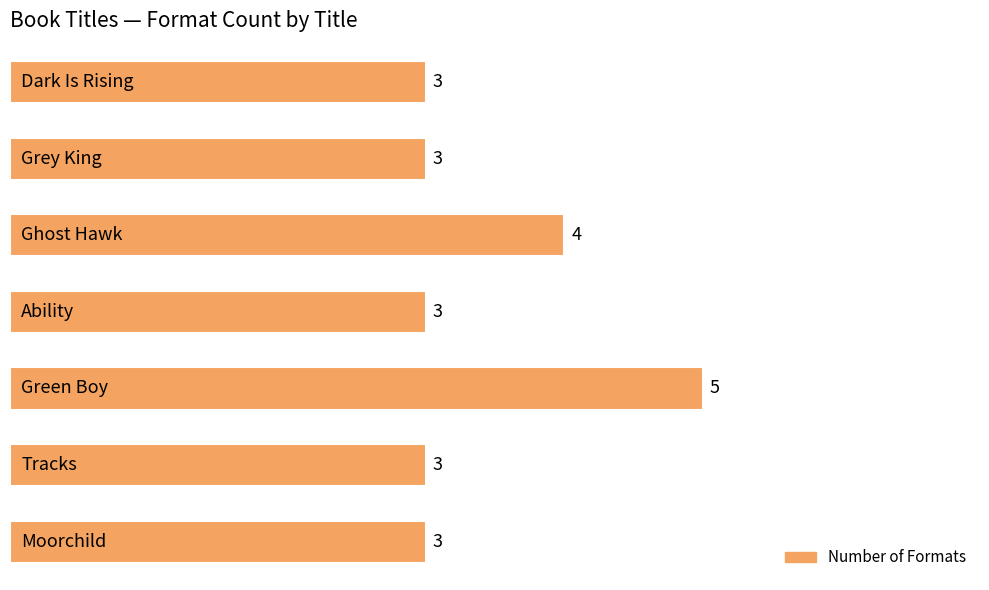

How many values are between 3 and 4?

6